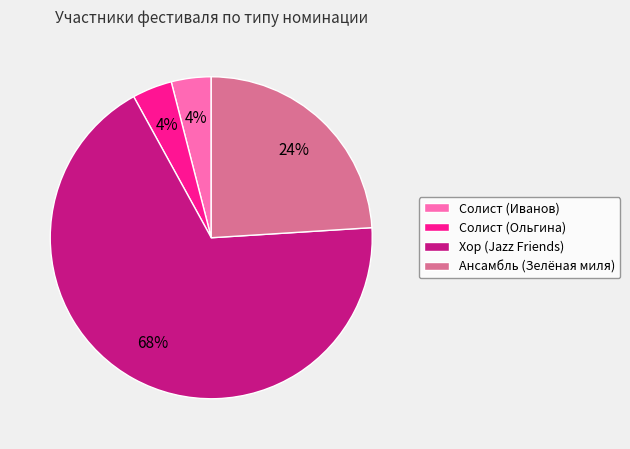

Which has a higher value, Солист (Ольгина) or Хор (Jazz Friends)?

Хор (Jazz Friends)